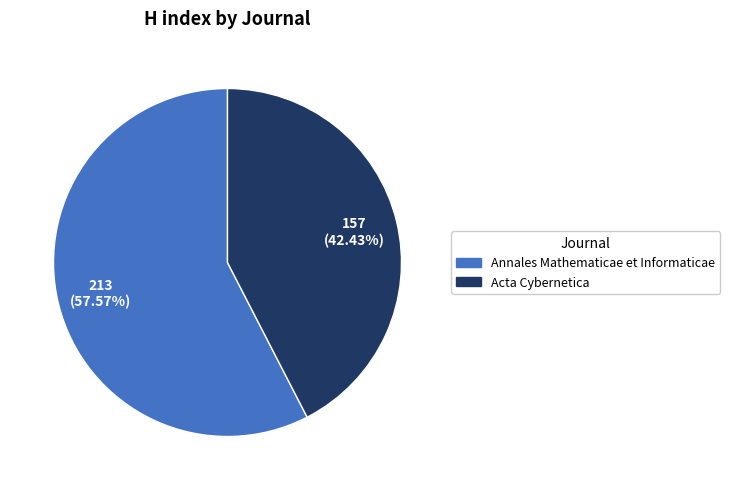

Is it true that Acta Cybernetica is 42% of the pie?

True